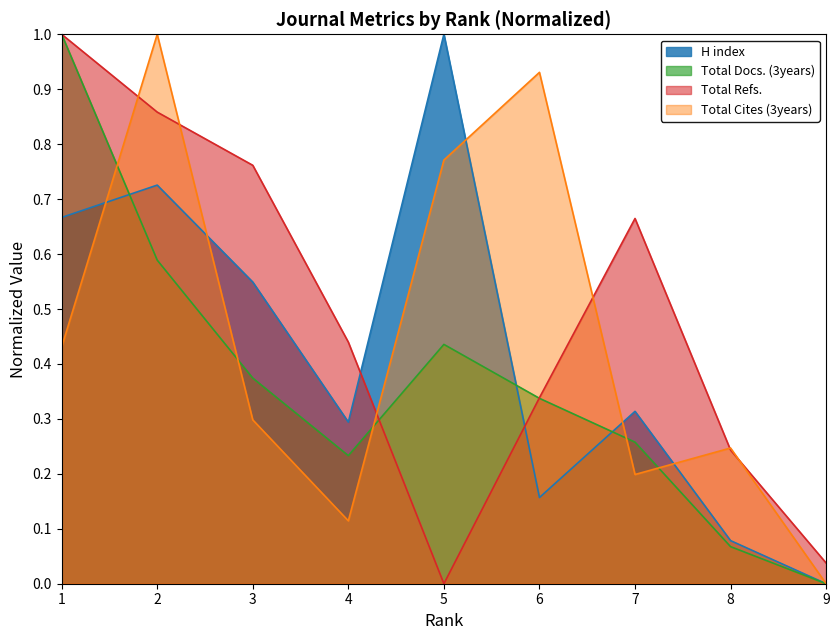

True or false: H index has a value of 0.2 at 6.

True